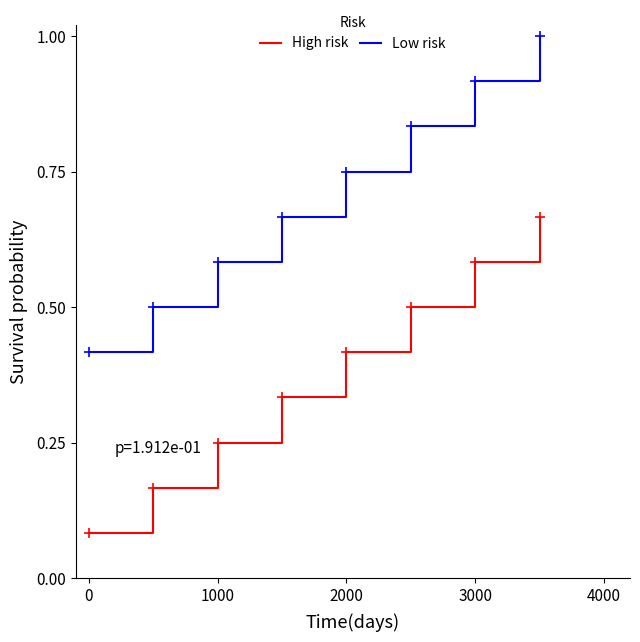

True or false: High risk and Low risk intersect in this chart.

False